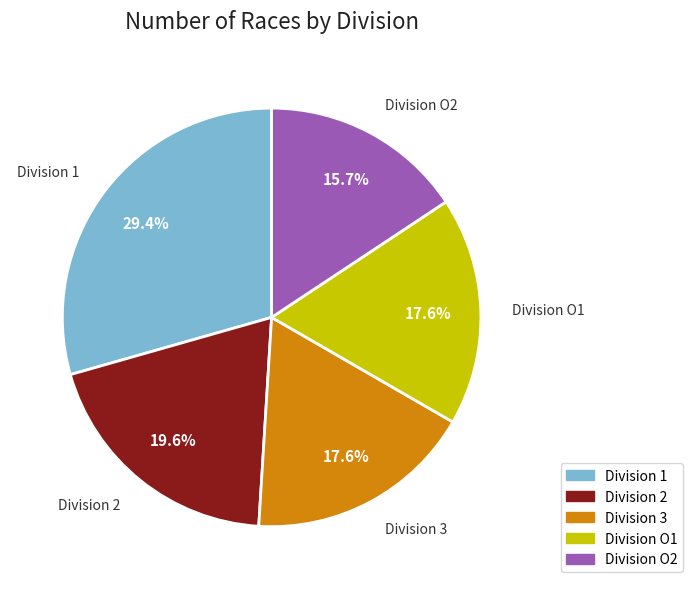

Does any single category account for the majority?

No